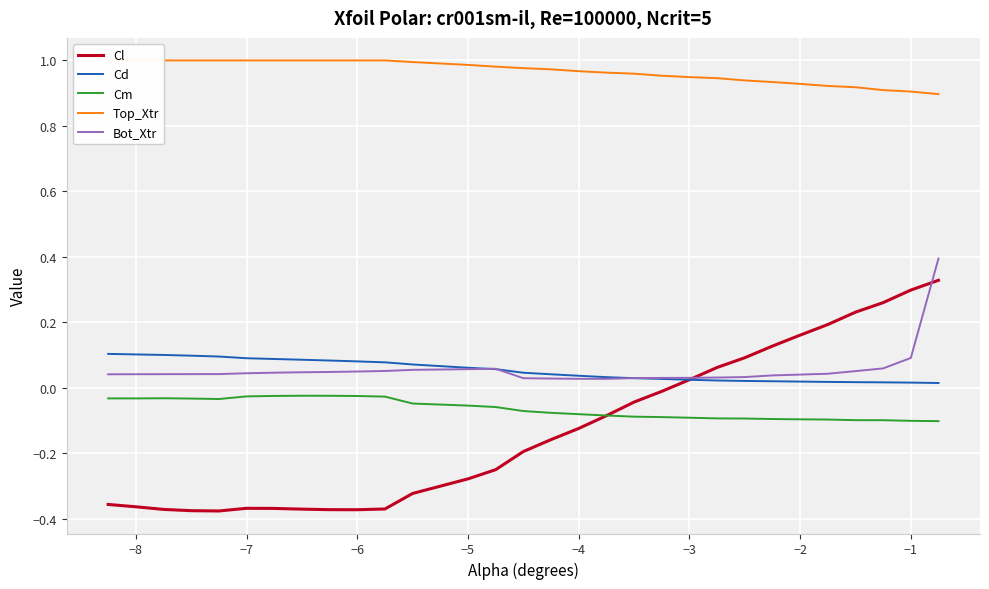

True or false: Cd and Cm cross at least once.

False